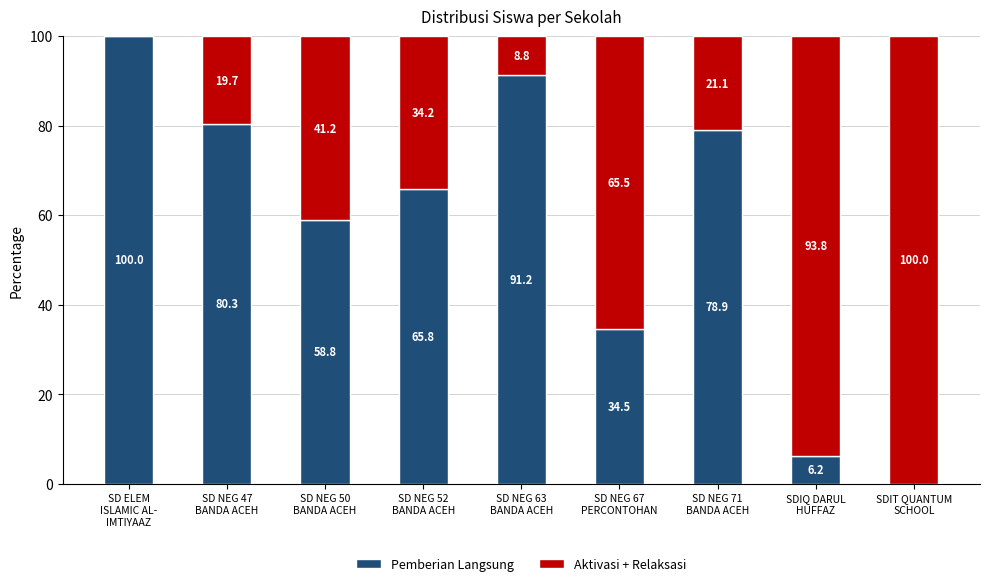

What is the total value across all series at SD NEG 50
BANDA ACEH?

100.0